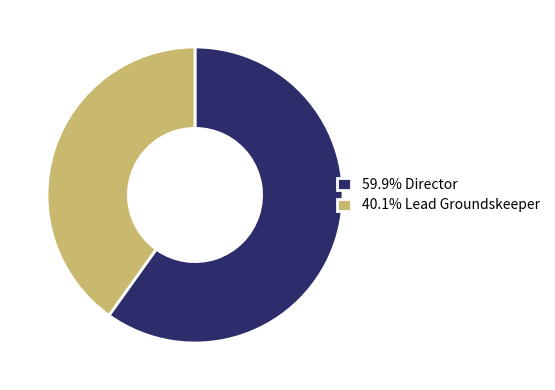

Is 59.9% Director the majority of the pie?

Yes